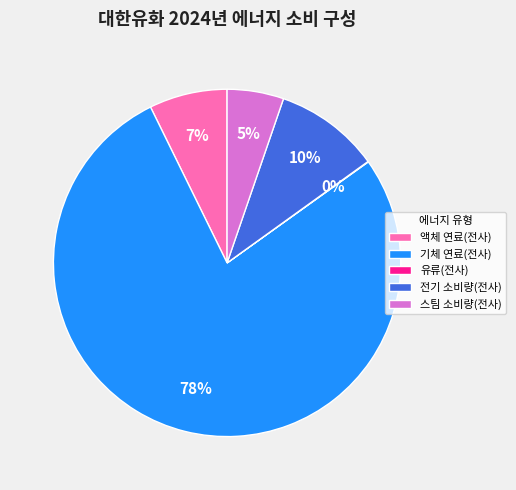

What is the largest slice in the pie chart?

기체 연료(전사)